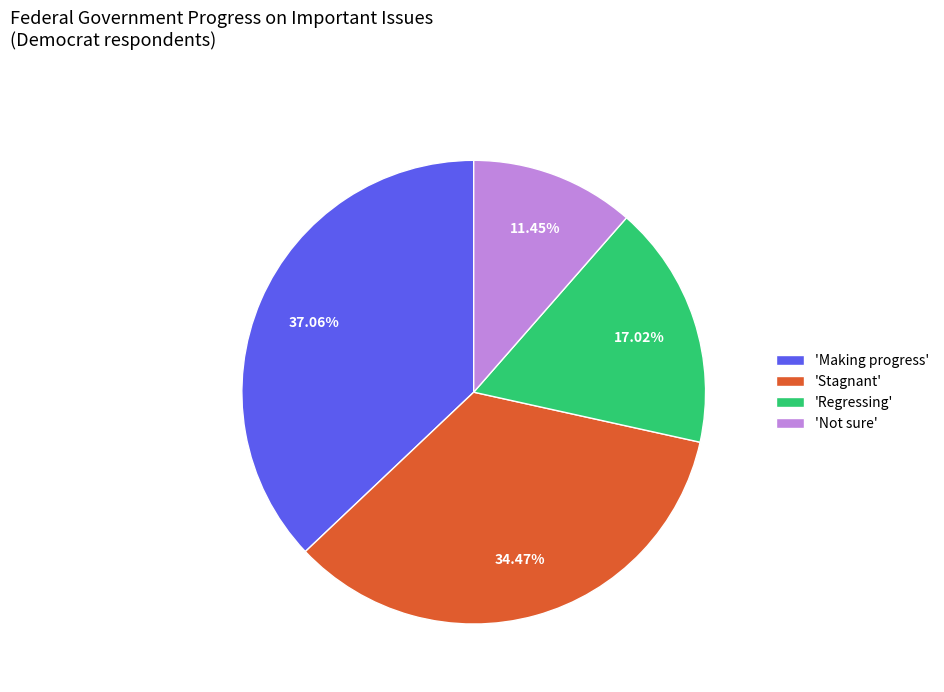

Does any single category account for the majority?

No